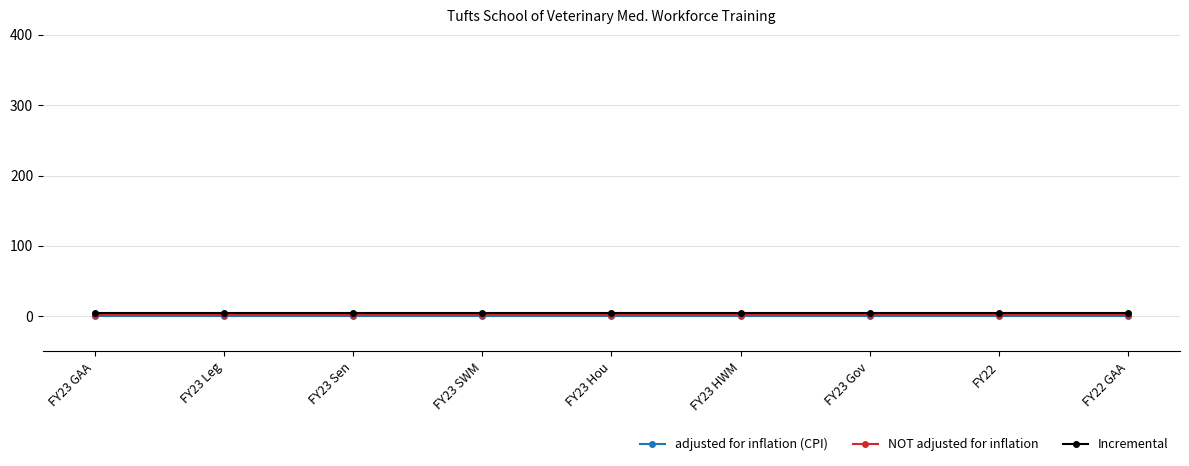

What is the sum of the NOT adjusted for inflation values at FY23 Sen and FY22 GAA?

4